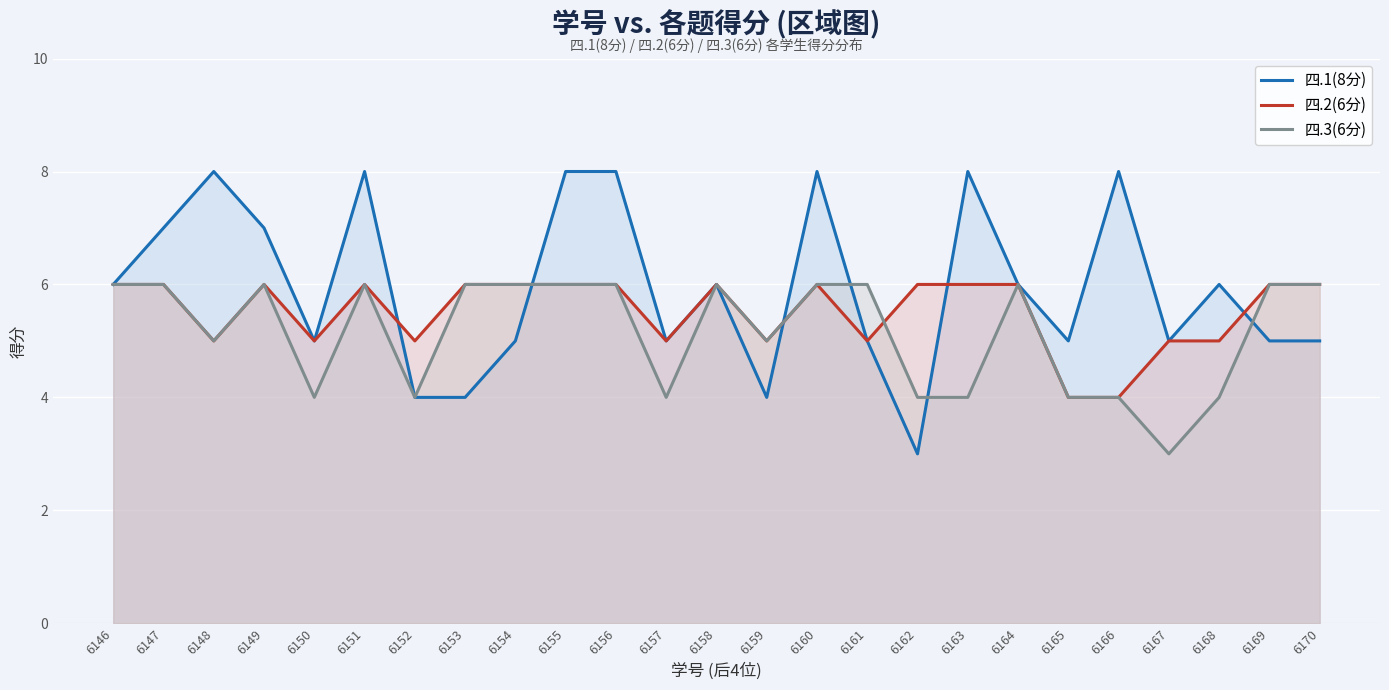

What is the sum of the 四.2(6分) values at 6154 and 6166?

10